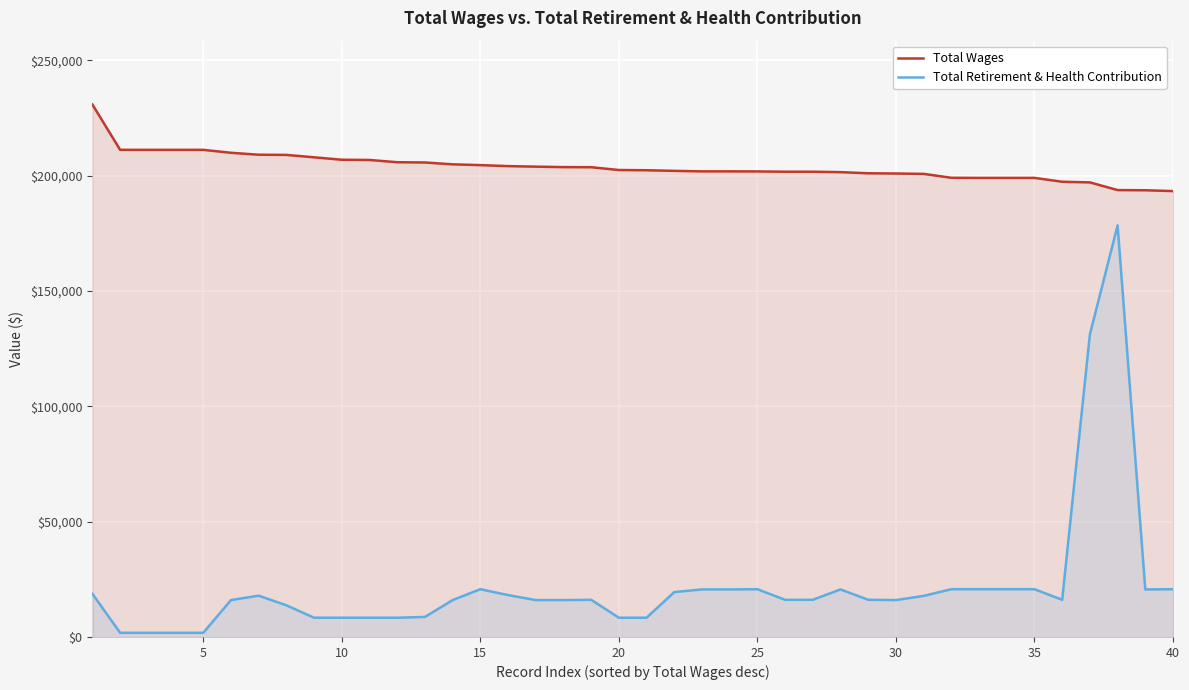

Which series has the largest total across all categories?

Total Wages